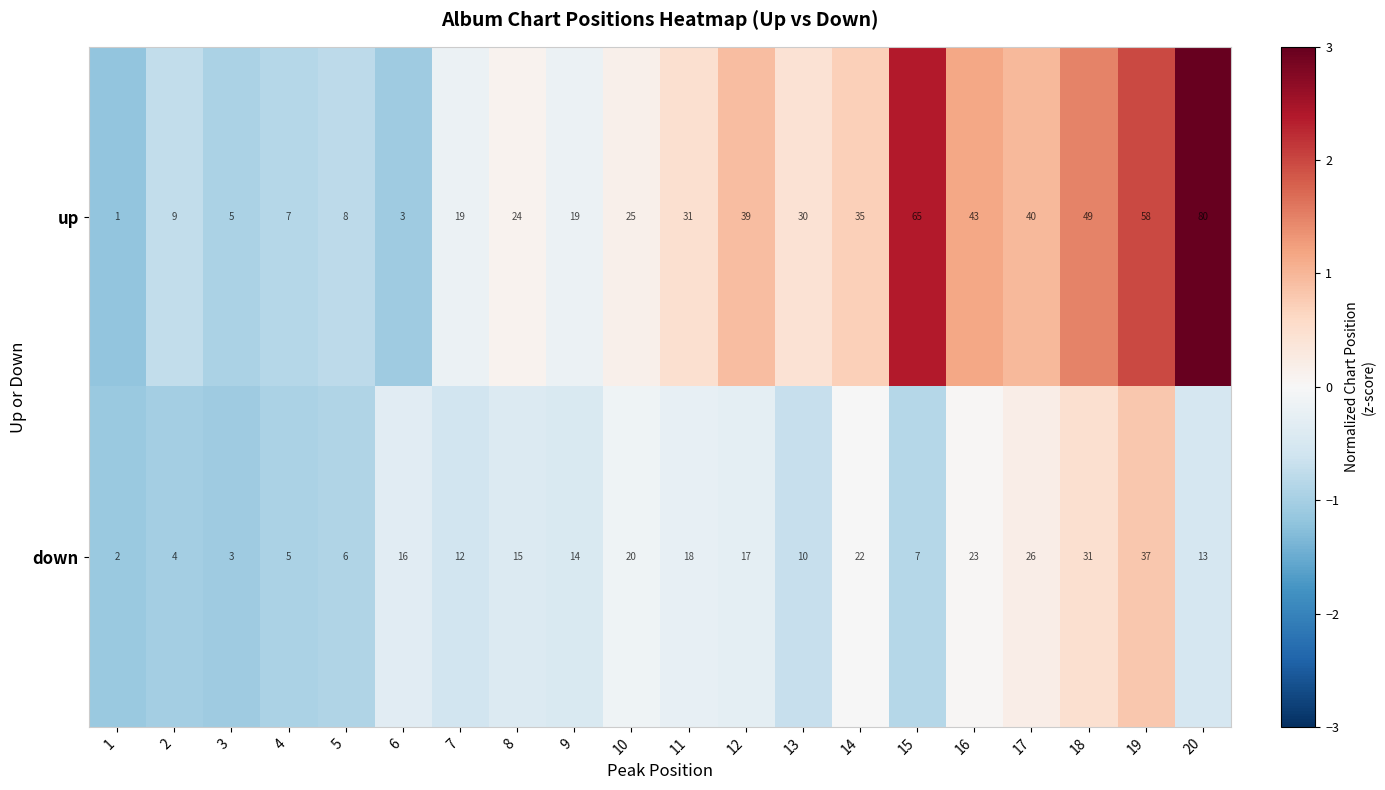

Which series changed the most between 2 and 7?

up